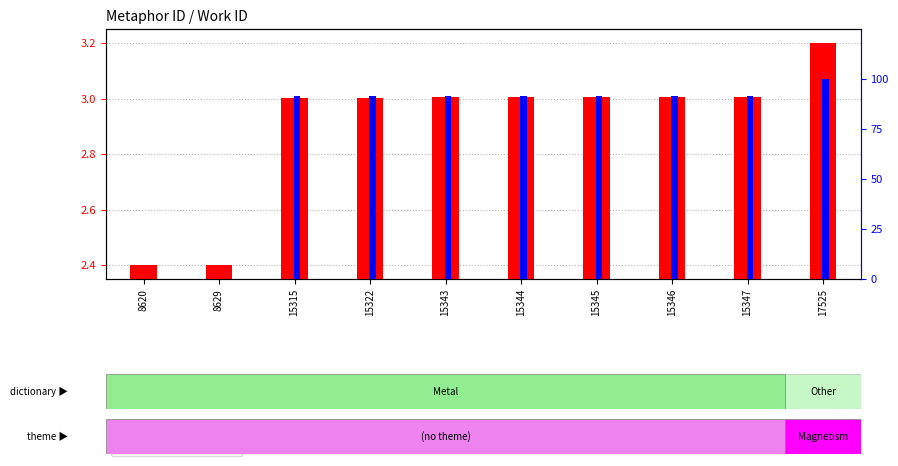

At which label does id (scaled) first exceed 3?

15315